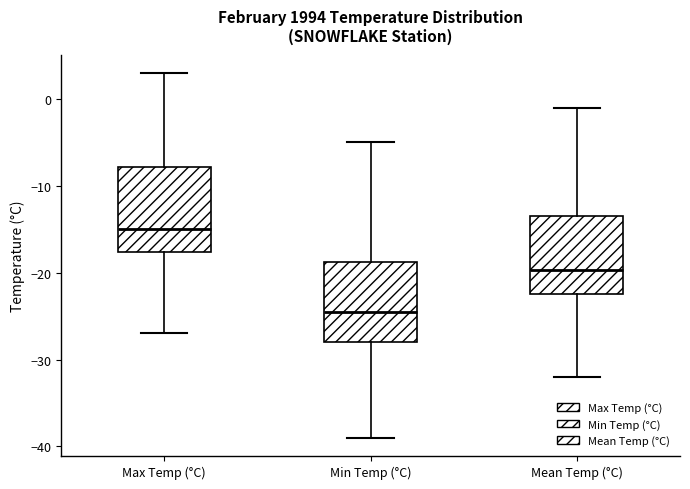

Which box has the highest median line?

Max Temp (°C)